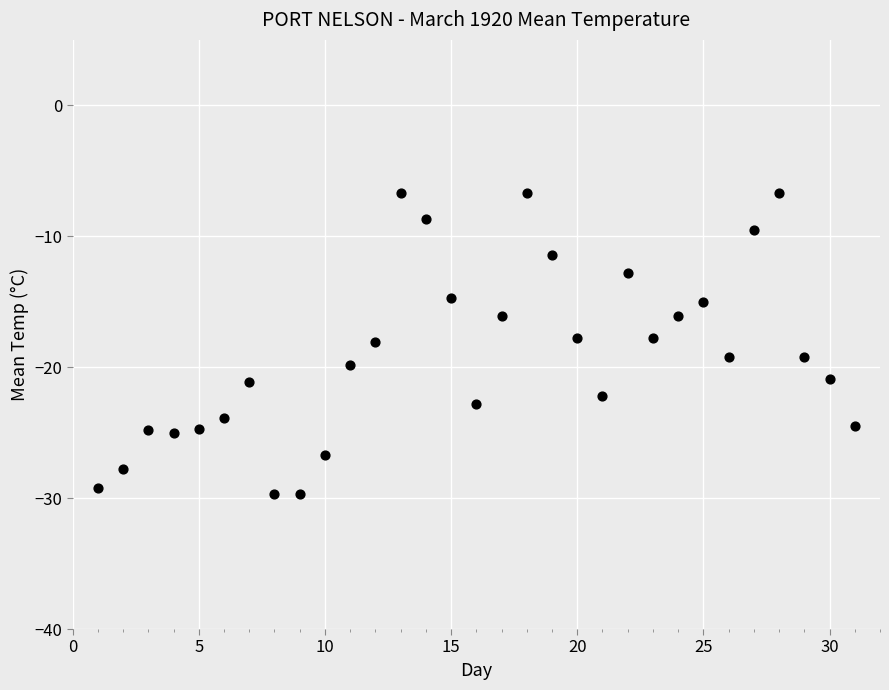

What is the range of X values (max minus min)?

30.0